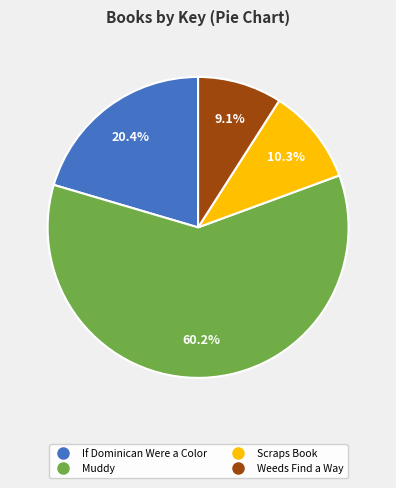

Which slice is the smallest?

Weeds Find a Way